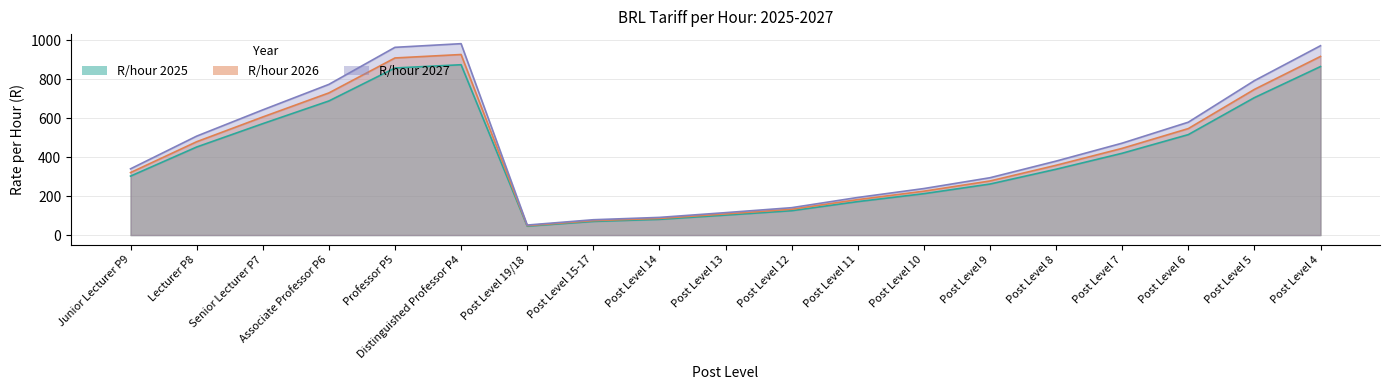

Which series has the largest total across all categories?

R/hour 2025